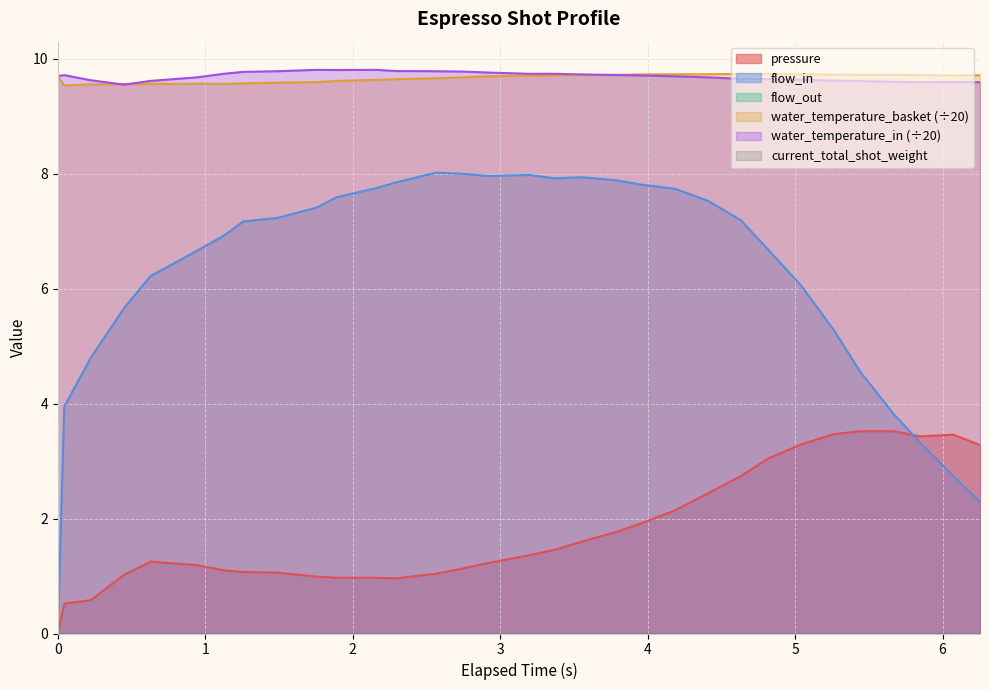

Where is the first local maximum for pressure?

0.629